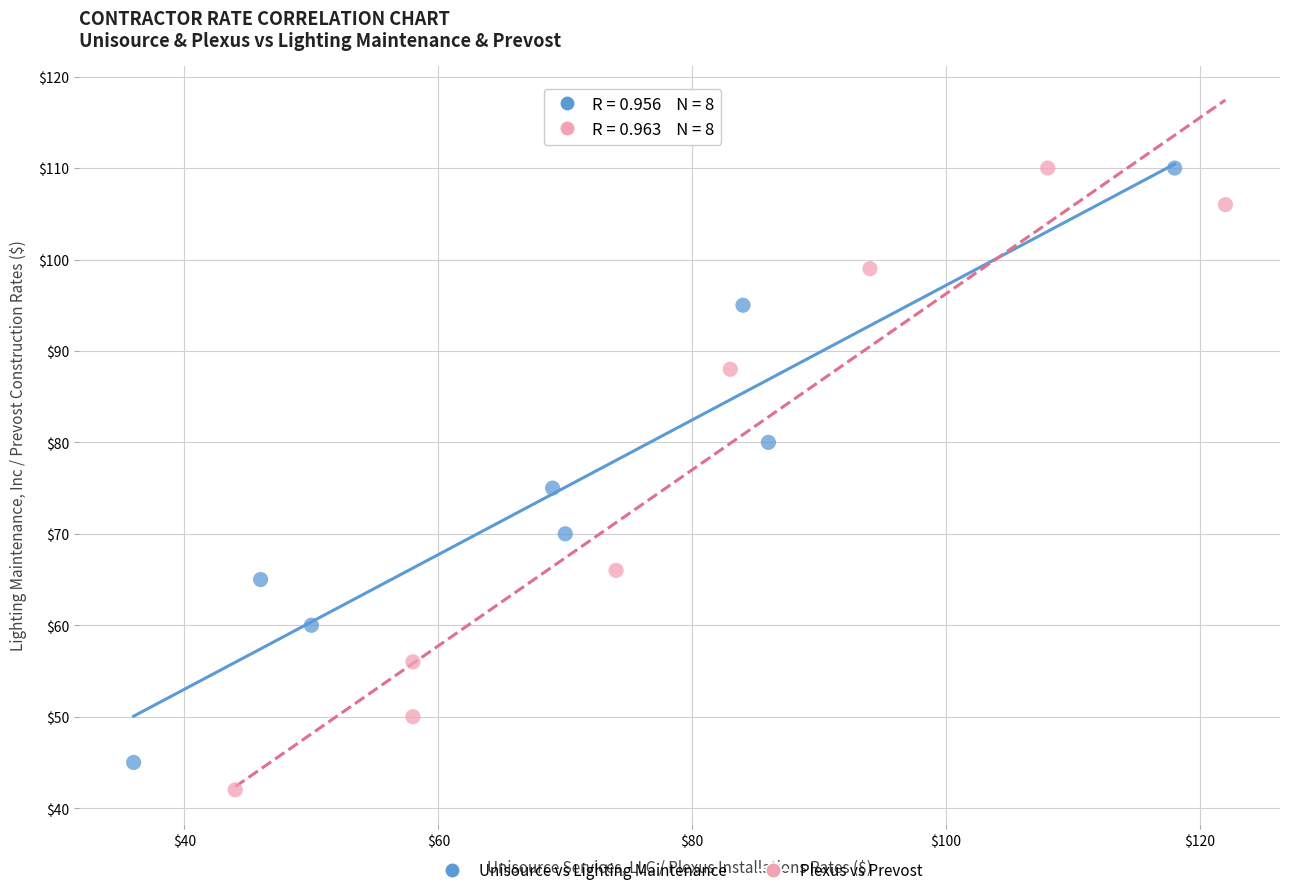

Which series has the widest spread of Y values?

Plexus vs Prevost